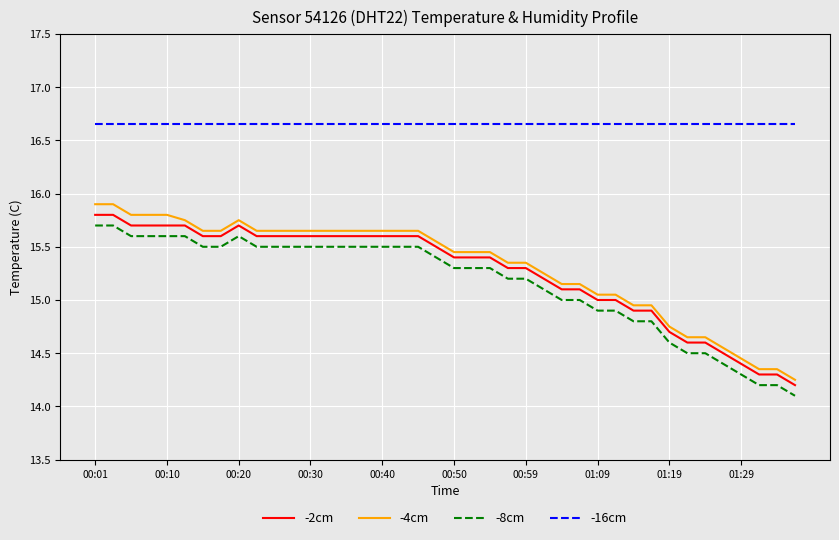

Which series has the largest total across all categories?

-16cm